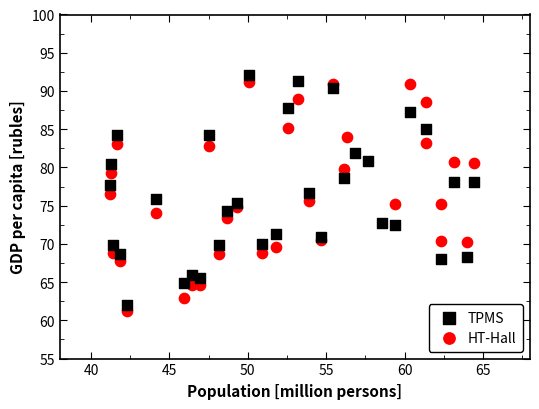

Which series reaches the maximum Y coordinate?

TPMS